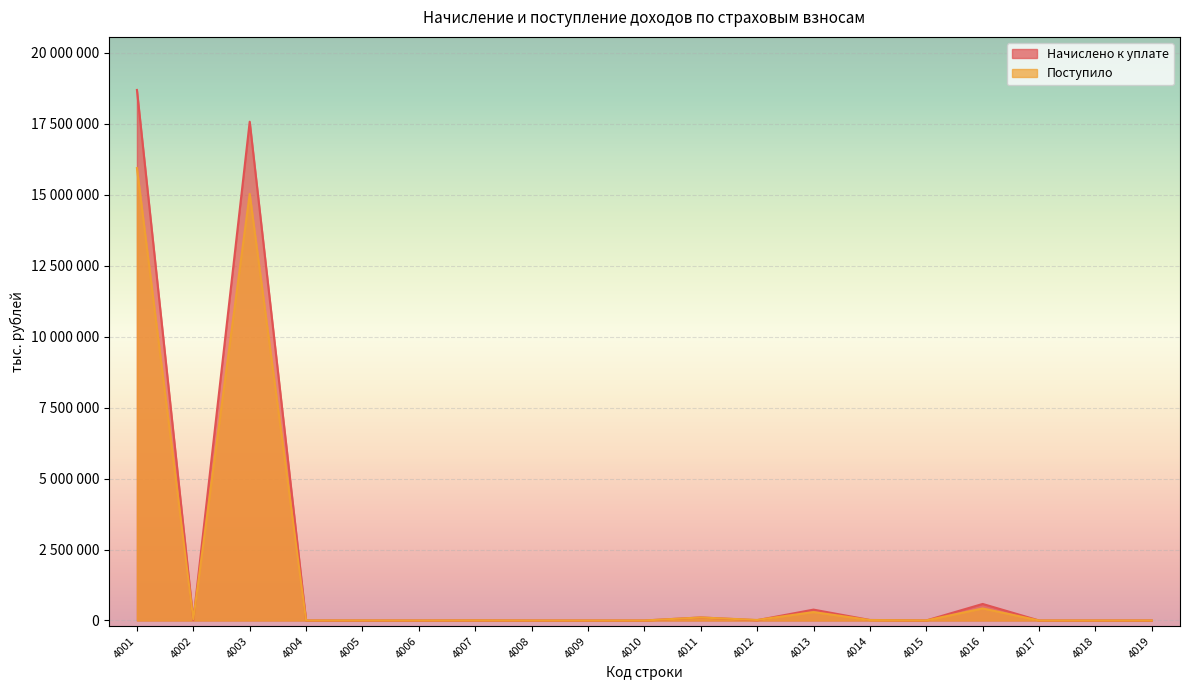

How many values in Начислено к уплате are above zero?

18